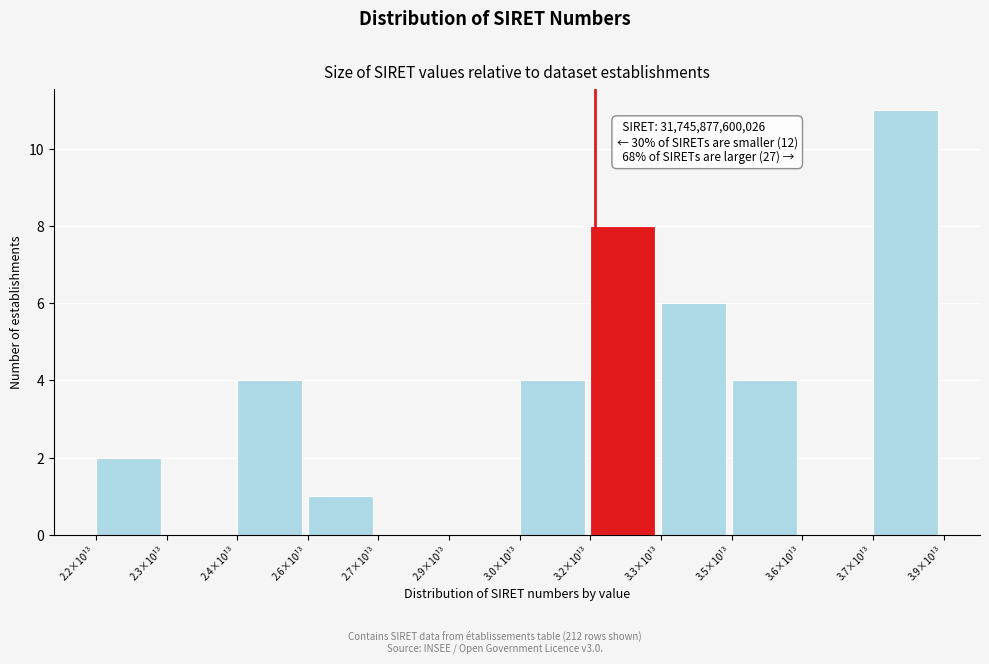

Reading left to right, transcribe all the data shown in this chart.

2.2×10¹³=2	2.3×10¹³=0	2.4×10¹³=4	2.6×10¹³=1	2.7×10¹³=0	2.9×10¹³=0	3.0×10¹³=4	3.2×10¹³=8	3.3×10¹³=6	3.5×10¹³=4	3.6×10¹³=0	3.7×10¹³=11